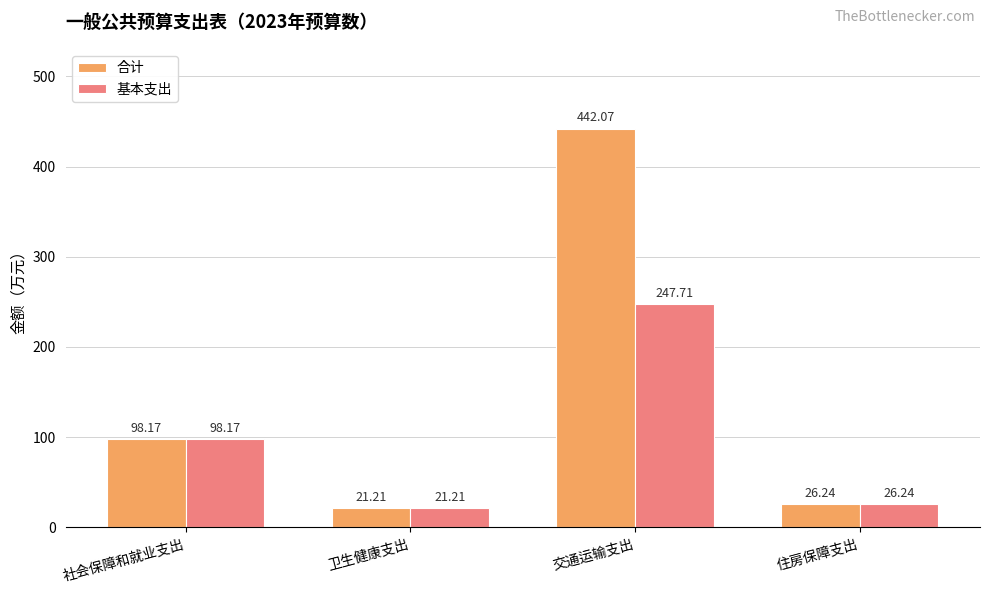

How many bars are there in each group?

2